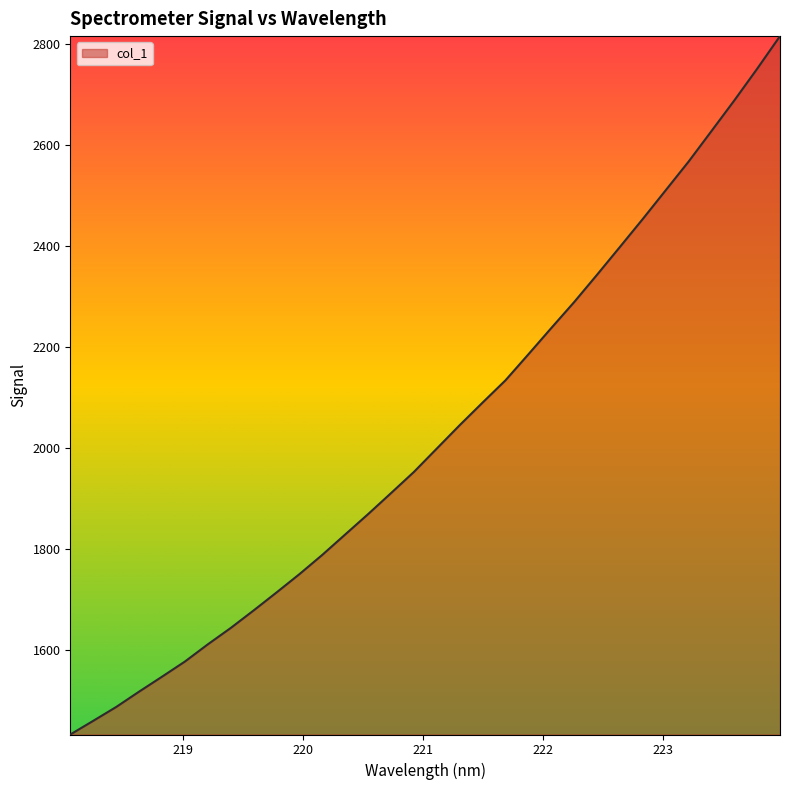

What is the difference between the maximum and minimum values?

1381.8